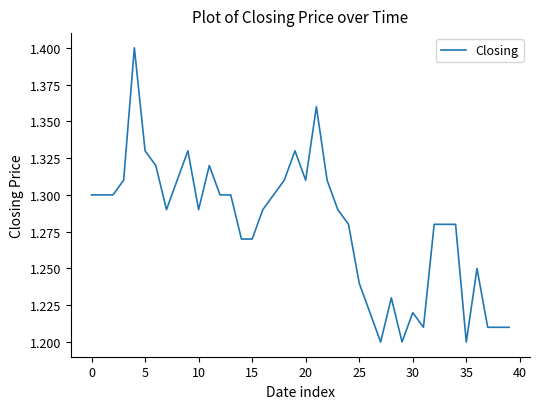

How many lines are shown in the chart?

1